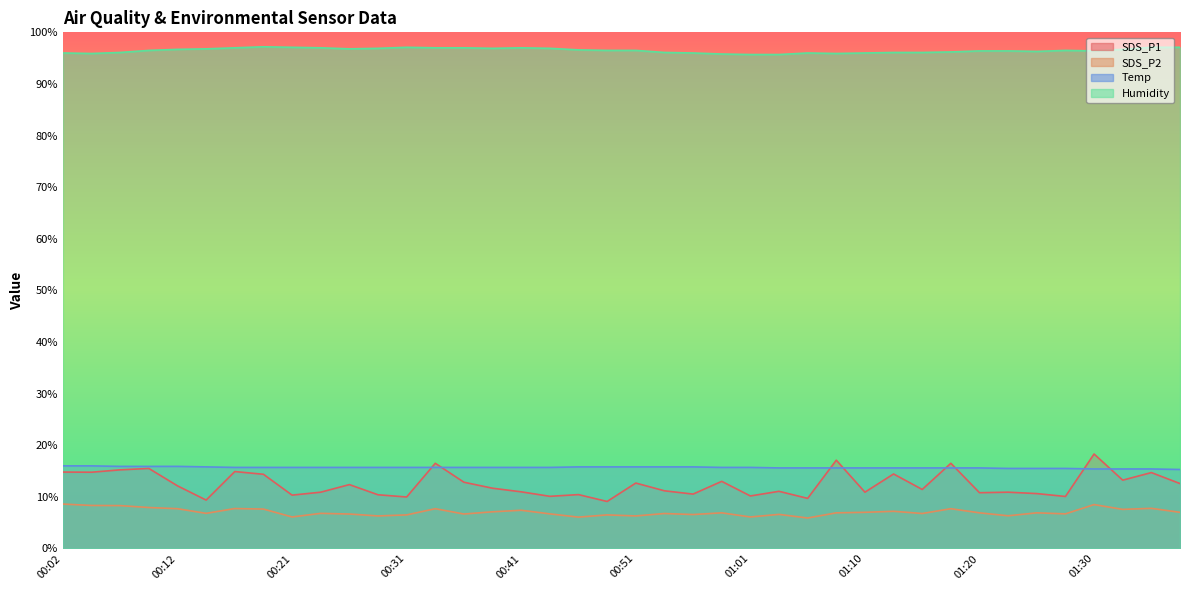

Reading right to left, what are all the values shown in this chart?

SDS_P1: 01:37=12.6	01:35=14.7	01:32=13.2	01:30=18.3	01:27=10.1	01:25=10.6	01:22=10.9	01:20=10.8	01:18=16.5	01:15=11.4	01:13=14.4	01:10=10.9	01:08=17.1	01:05=9.7	01:03=11.1	01:01=10.2	00:58=13.0	00:56=10.5	00:53=11.2	00:51=12.7	00:48=9.1	00:46=10.4	00:43=10.1	00:41=11.0	00:38=11.7	00:36=12.8	00:34=16.5	00:31=10.0	00:29=10.4	00:26=12.4	00:24=10.9	00:21=10.3	00:19=14.4	00:16=14.9	00:14=9.4	00:12=12.1	00:09=15.5	00:07=15.2	00:04=14.8	00:02=14.8
SDS_P2: 01:37=7.0	01:35=7.8	01:32=7.6	01:30=8.5	01:27=6.7	01:25=6.9	01:22=6.3	01:20=6.9	01:18=7.7	01:15=6.8	01:13=7.2	01:10=7.0	01:08=6.9	01:05=5.9	01:03=6.6	01:01=6.1	00:58=6.9	00:56=6.6	00:53=6.8	00:51=6.3	00:48=6.5	00:46=6.1	00:43=6.7	00:41=7.4	00:38=7.1	00:36=6.7	00:34=7.7	00:31=6.5	00:29=6.3	00:26=6.7	00:24=6.8	00:21=6.1	00:19=7.6	00:16=7.7	00:14=6.8	00:12=7.7	00:09=7.9	00:07=8.3	00:04=8.3	00:02=8.6
Temp: 01:37=15.3	01:35=15.4	01:32=15.4	01:30=15.4	01:27=15.5	01:25=15.5	01:22=15.5	01:20=15.6	01:18=15.6	01:15=15.6	01:13=15.6	01:10=15.6	01:08=15.6	01:05=15.6	01:03=15.6	01:01=15.7	00:58=15.7	00:56=15.8	00:53=15.8	00:51=15.8	00:48=15.8	00:46=15.8	00:43=15.7	00:41=15.7	00:38=15.7	00:36=15.7	00:34=15.7	00:31=15.7	00:29=15.7	00:26=15.7	00:24=15.7	00:21=15.7	00:19=15.7	00:16=15.7	00:14=15.8	00:12=15.9	00:09=15.9	00:07=15.9	00:04=16.0	00:02=16.0
Humidity: 01:37=97.1	01:35=97.1	01:32=96.7	01:30=96.4	01:27=96.5	01:25=96.3	01:22=96.4	01:20=96.4	01:18=96.2	01:15=96.1	01:13=96.1	01:10=96.0	01:08=95.9	01:05=96.0	01:03=95.7	01:01=95.7	00:58=95.8	00:56=96.0	00:53=96.1	00:51=96.5	00:48=96.5	00:46=96.6	00:43=96.9	00:41=97.0	00:38=96.9	00:36=97.0	00:34=97.0	00:31=97.1	00:29=96.9	00:26=96.8	00:24=97.0	00:21=97.1	00:19=97.2	00:16=97.0	00:14=96.8	00:12=96.7	00:09=96.5	00:07=96.1	00:04=95.9	00:02=96.0